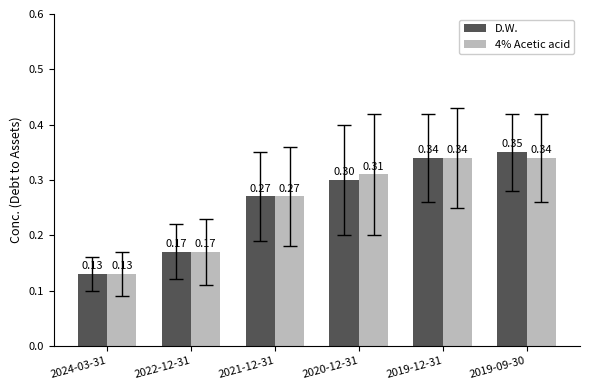

What is the label of the 6th bar from the left?

2019-09-30